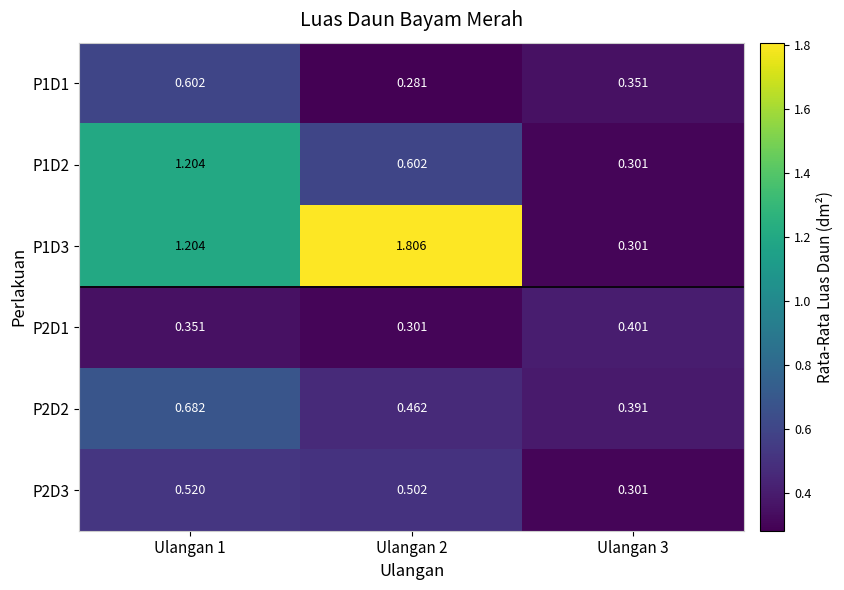

How many categories are shown in the chart?

3